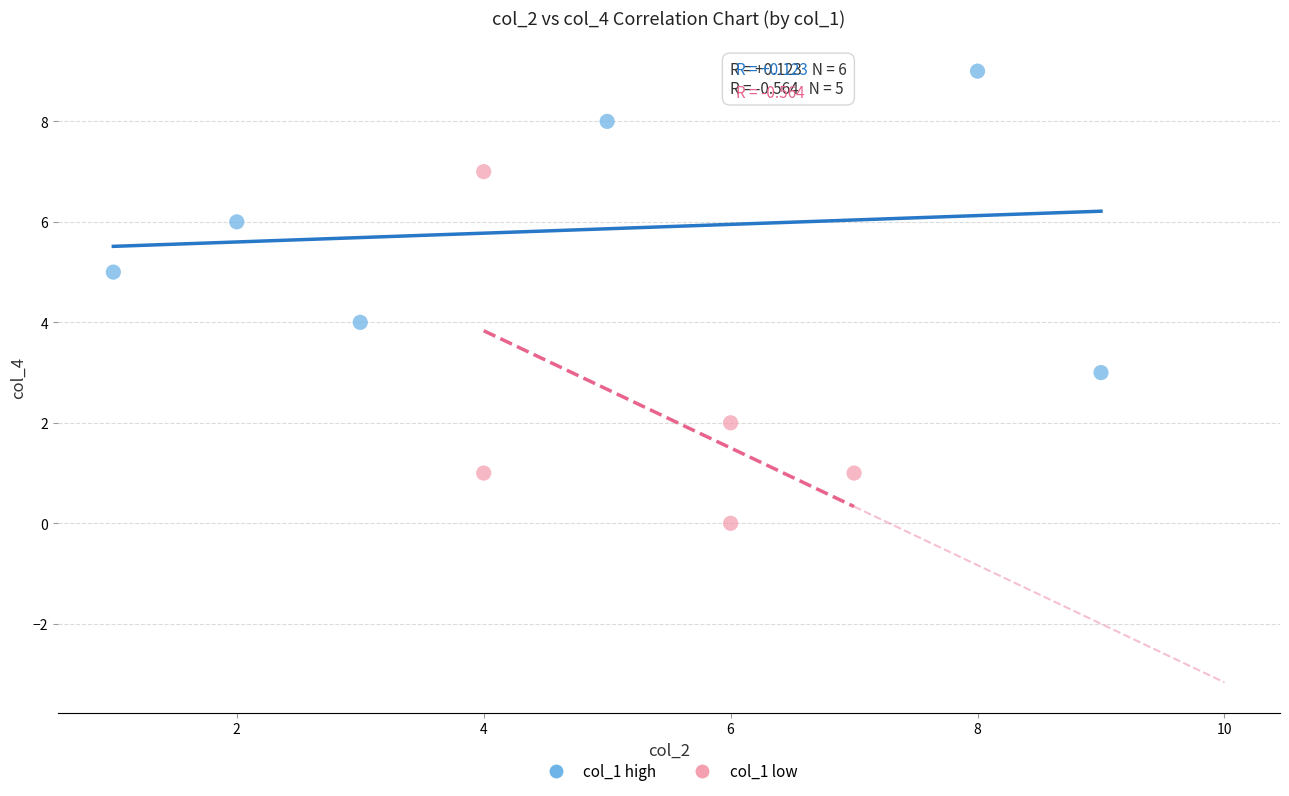

Which series reaches the minimum Y coordinate?

col_1 low